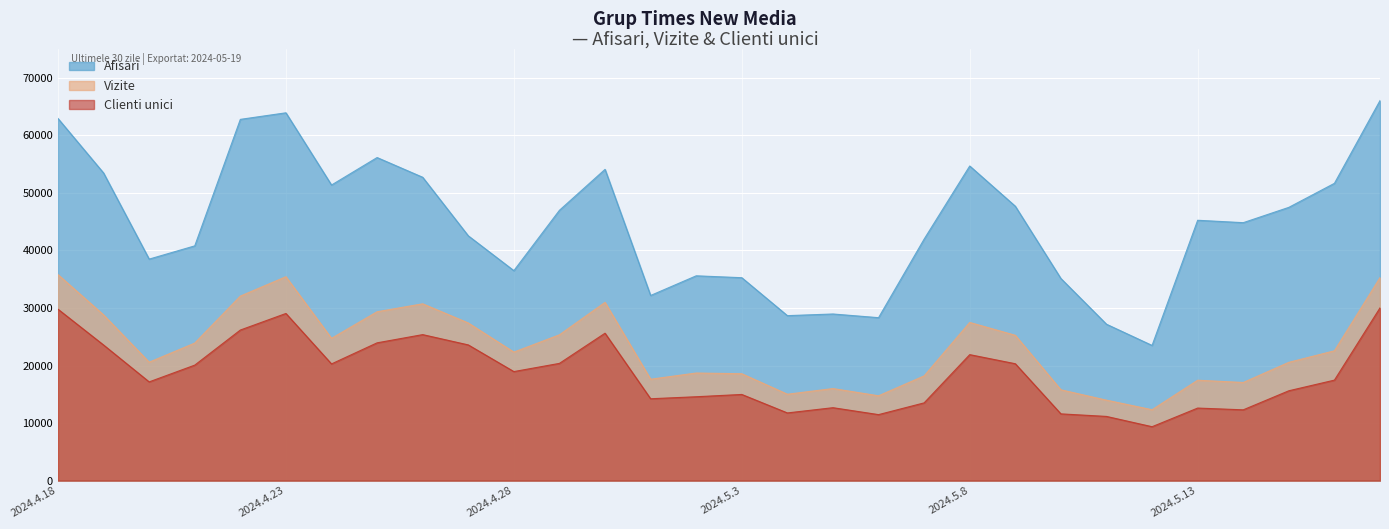

How many data points in Afisari are above 45240?

14